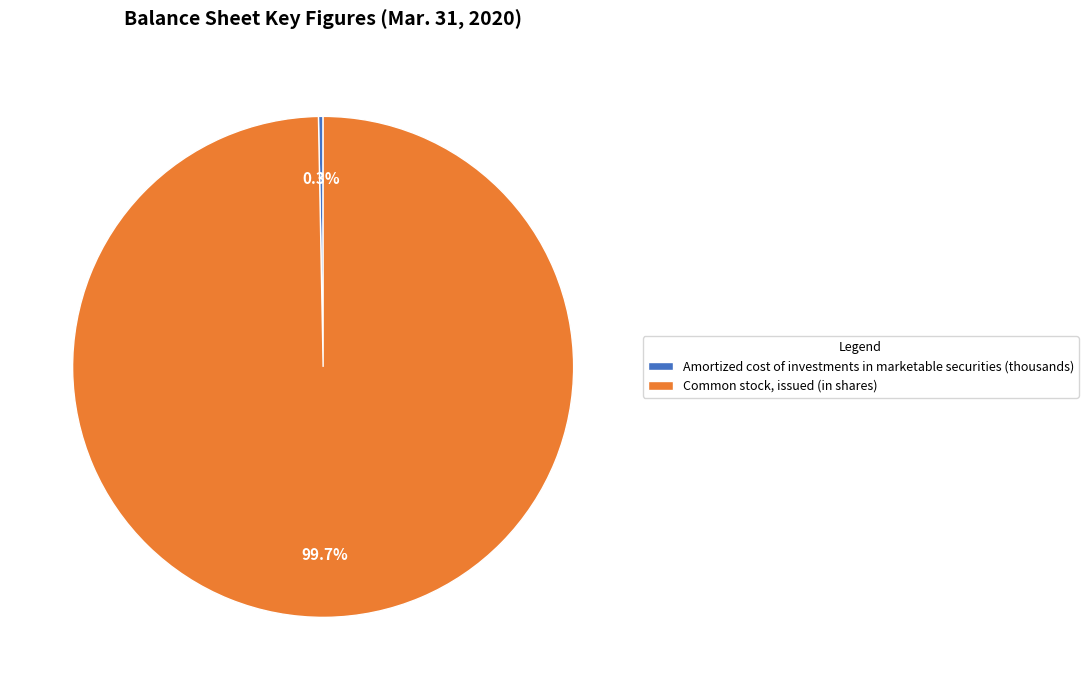

Is it true that Common stock, issued (in shares) is 100% of the pie?

True